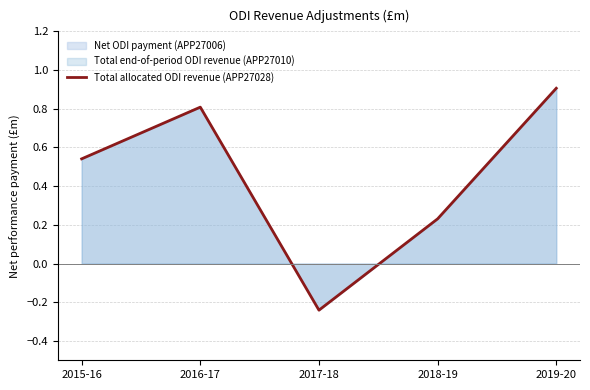

Between 2017-18 and 2018-19, which is larger?

2018-19